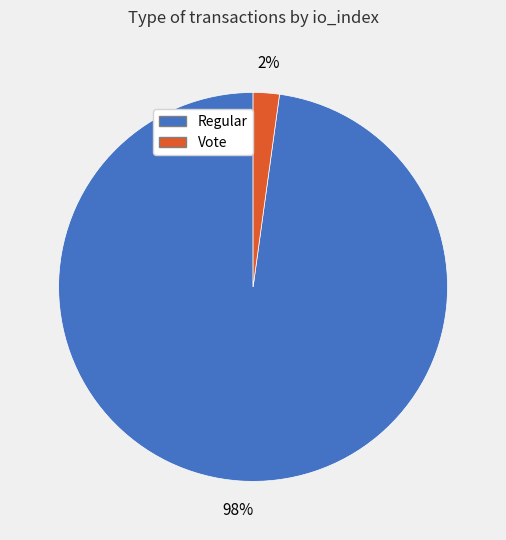

The Vote slice represents 2% of the pie. True or false?

True